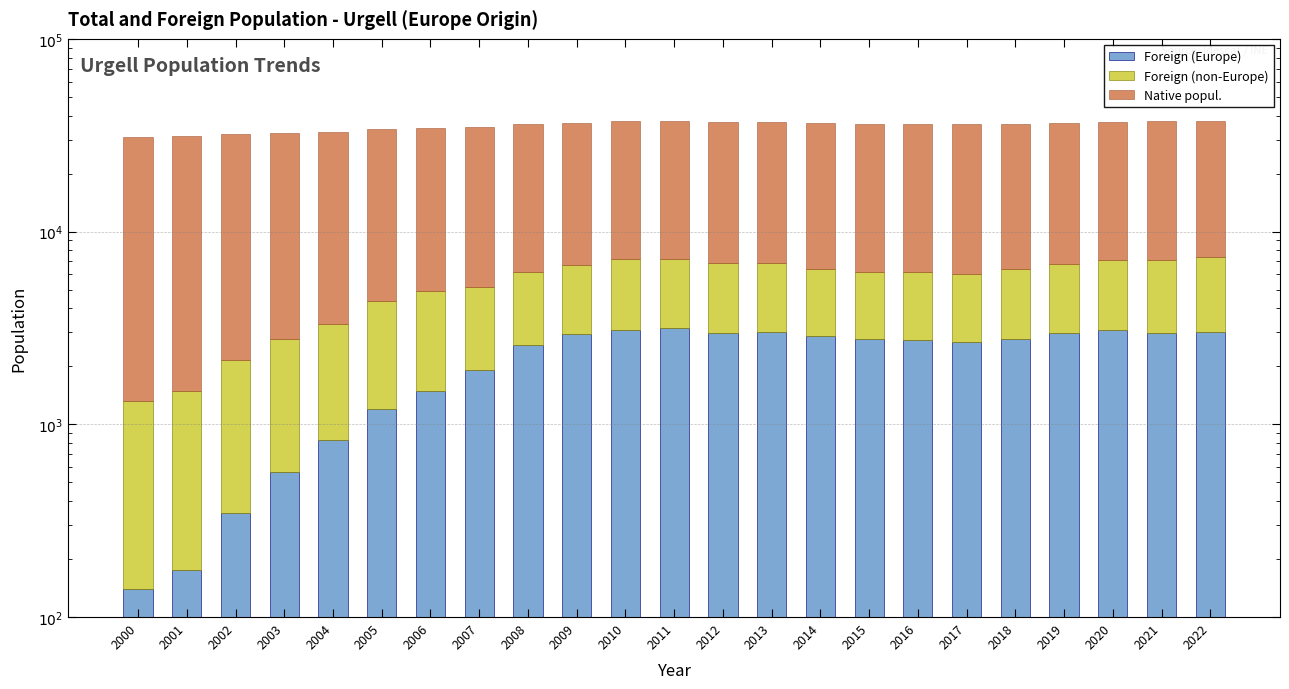

What is the total value across all series at 2010?

37322